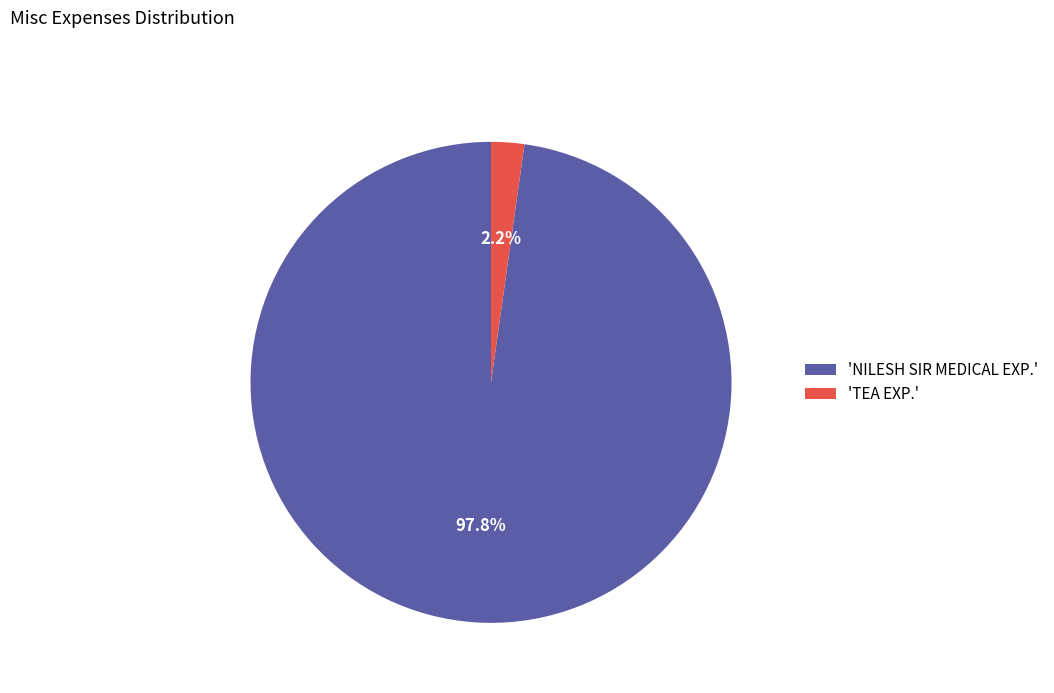

Combined, do 'TEA EXP.' and 'NILESH SIR MEDICAL EXP.' account for over 50%?

Yes